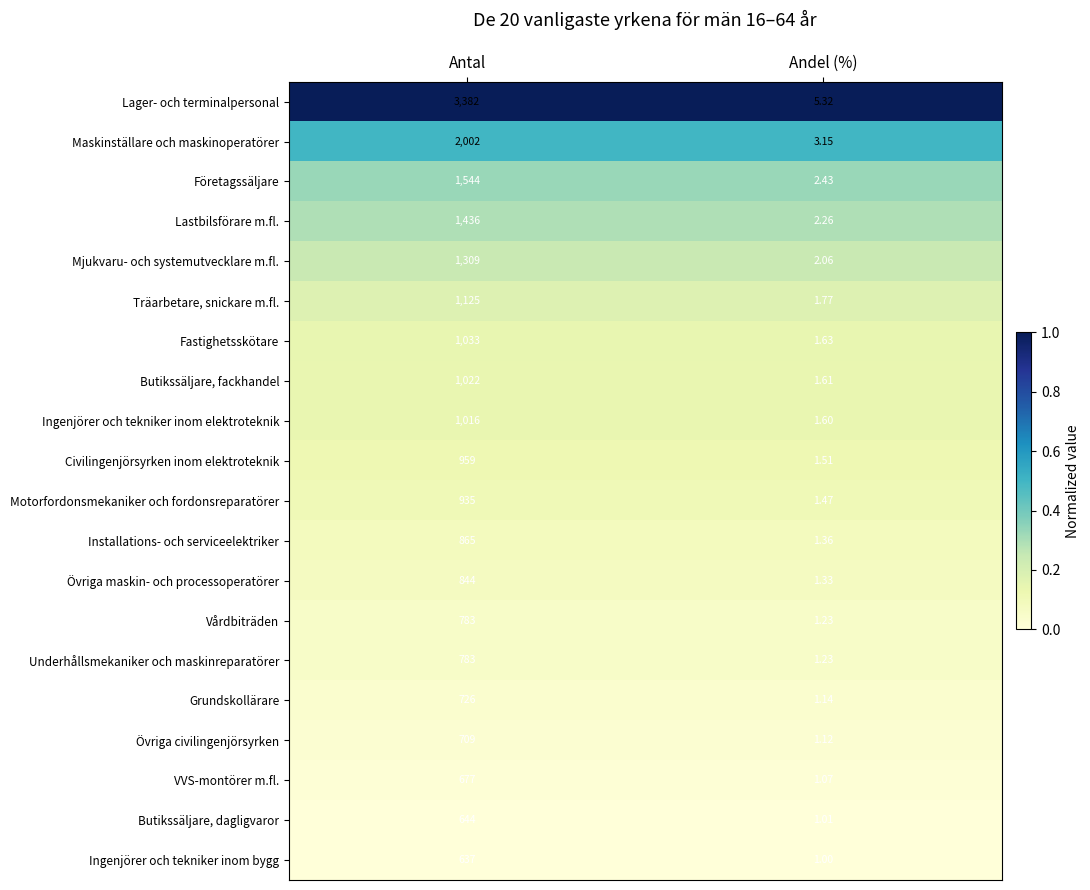

Which series has the largest range (max minus min)?

Lager- och terminalpersonal